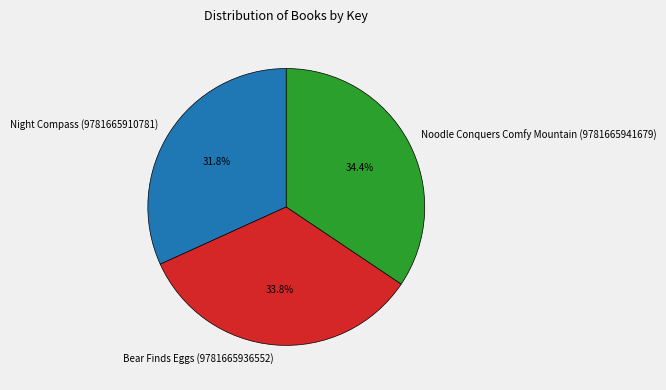

Is the sum of Night Compass (9781665910781) and Bear Finds Eggs (9781665936552) greater than half?

Yes